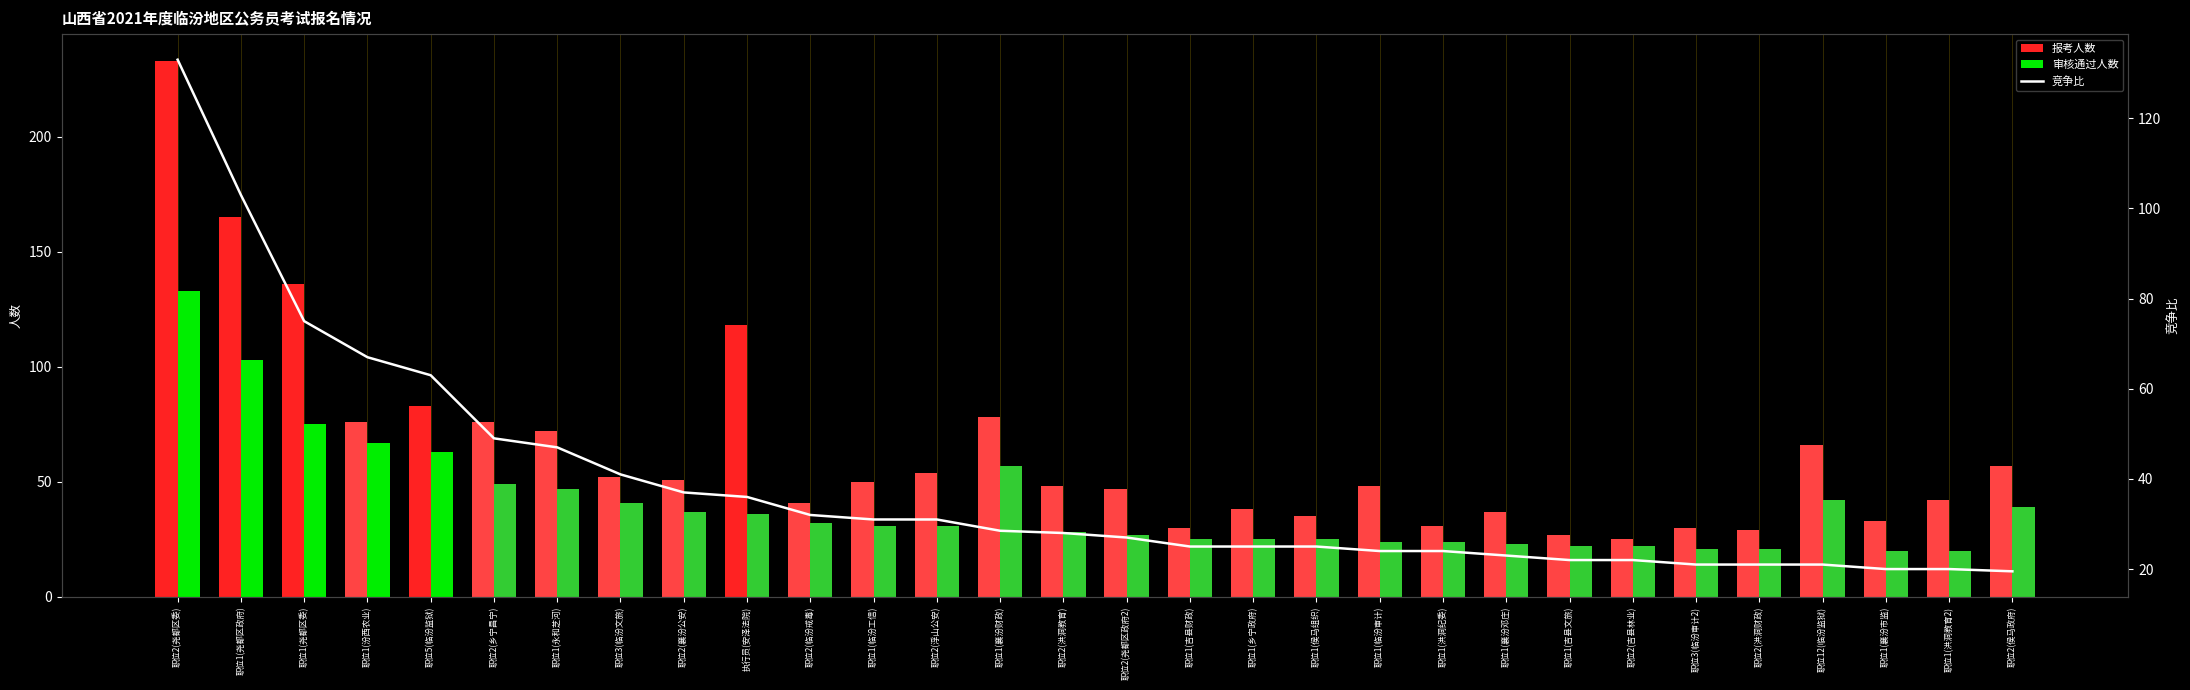

What is the sum of all 报考人数 values?

1908